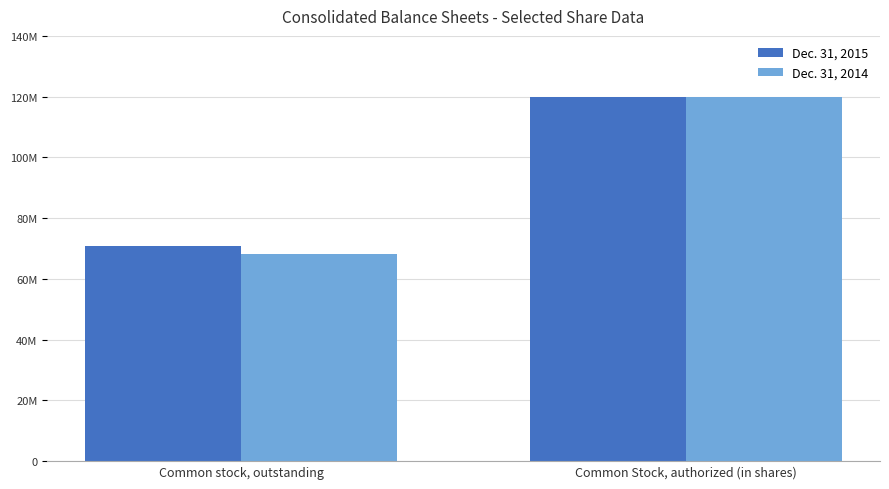

What is the sum of all Dec. 31, 2014 values?

188334860